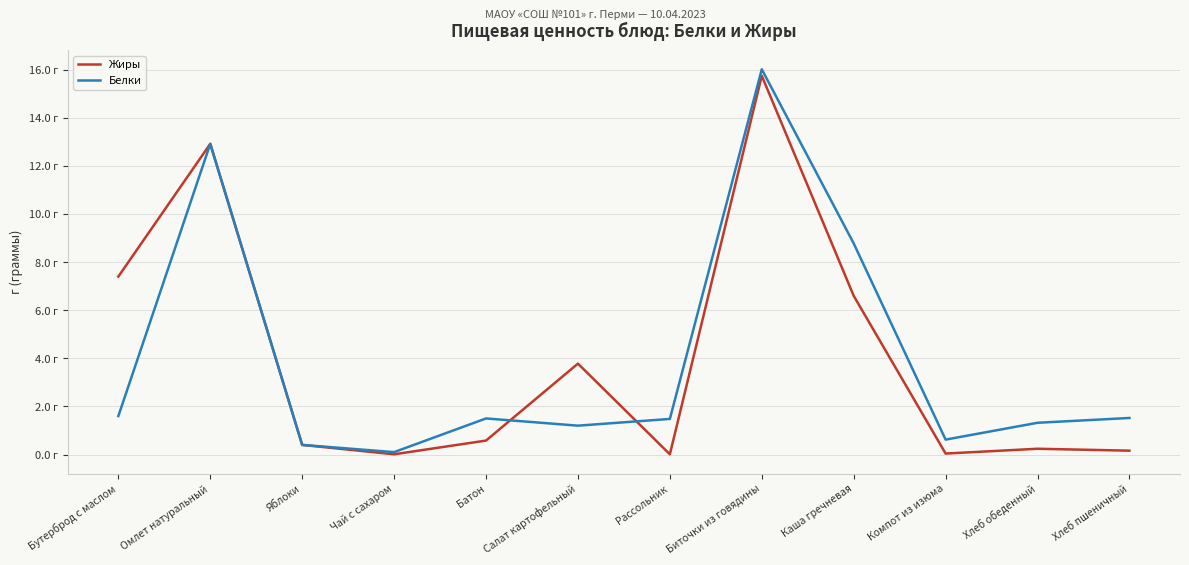

Rank the series by their average value, from highest to lowest.

Жиры, Белки